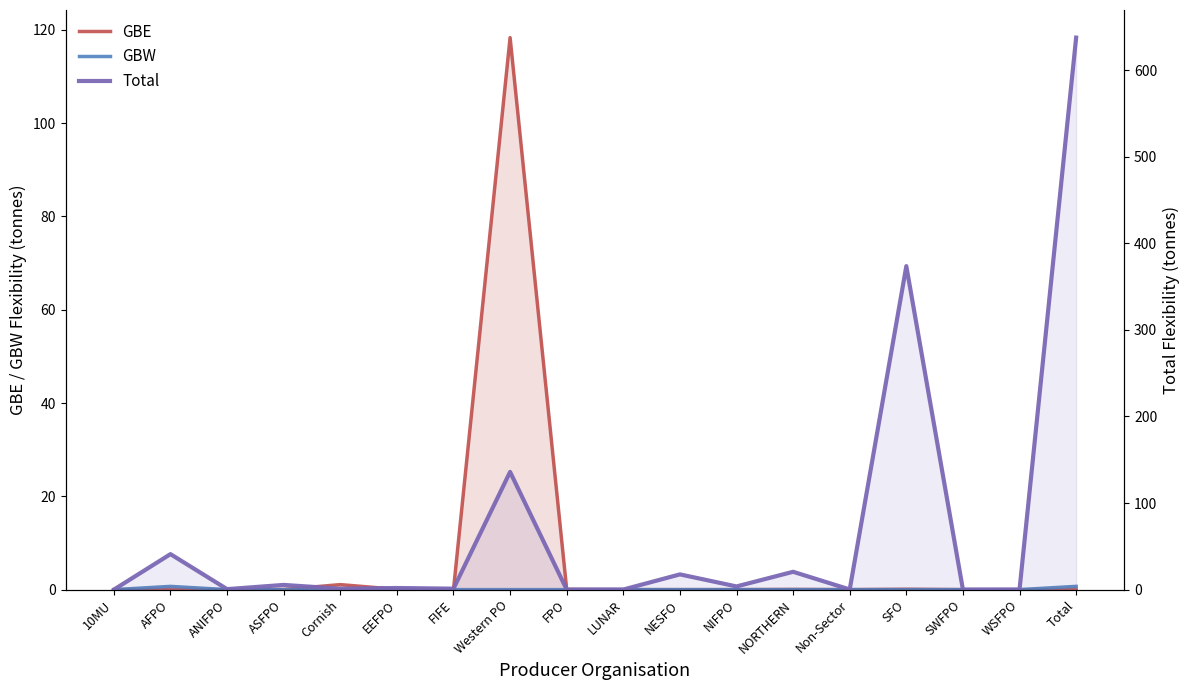

What is the spread (max minus min) of values at LUNAR?

0.1